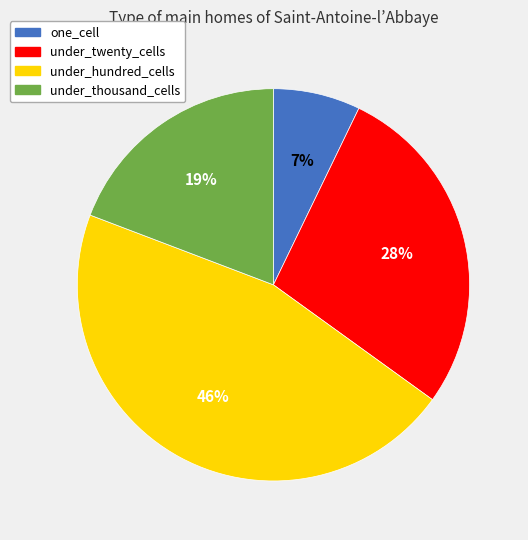

Which has a higher value, under_hundred_cells or one_cell?

under_hundred_cells